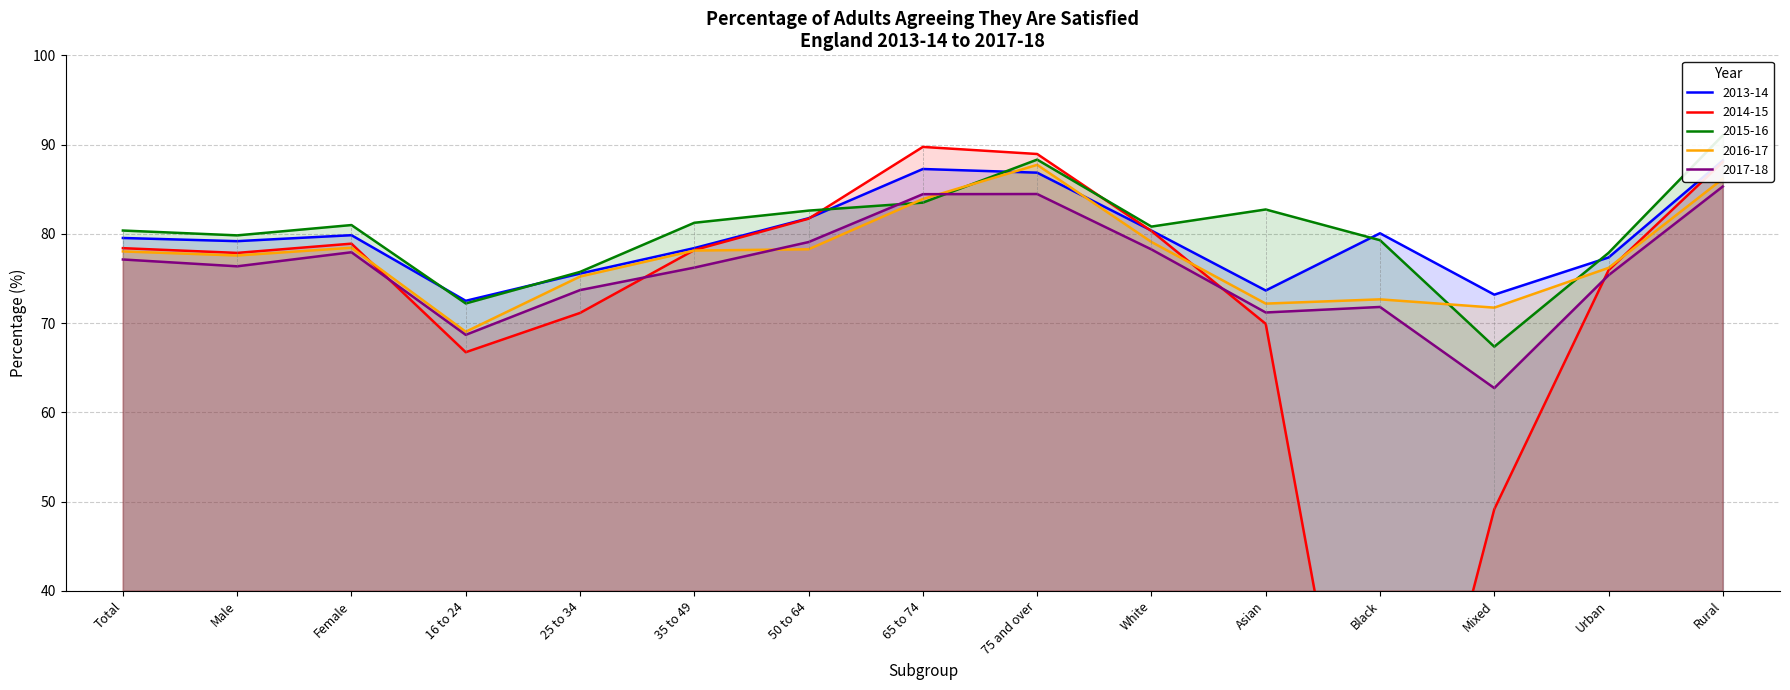

Which series ends up on top after the final intersection of 2013-14 and 2014-15?

2013-14